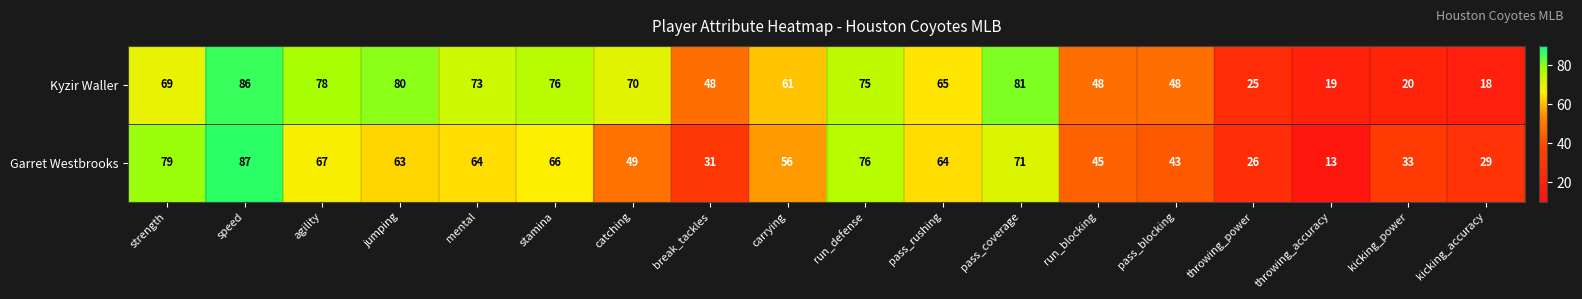

What is the minimum value shown in the chart?

13